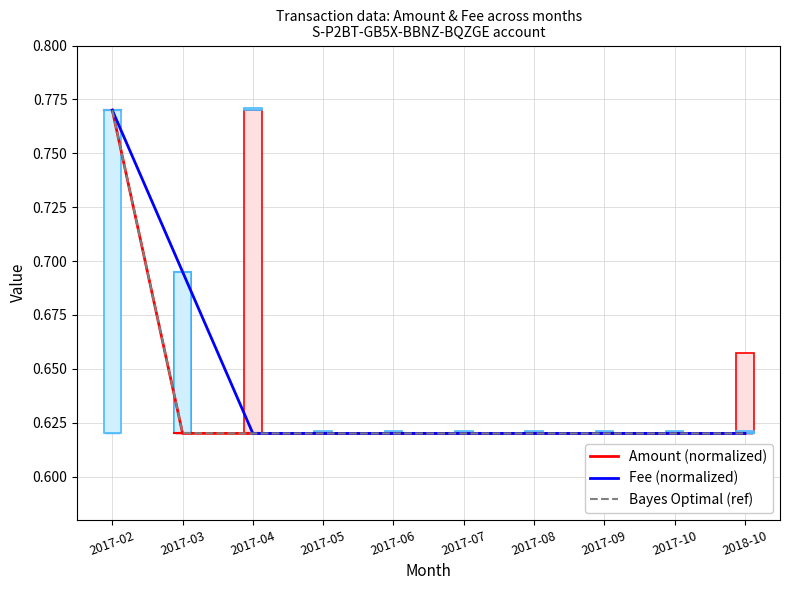

What position from the left is 2017-08?

7